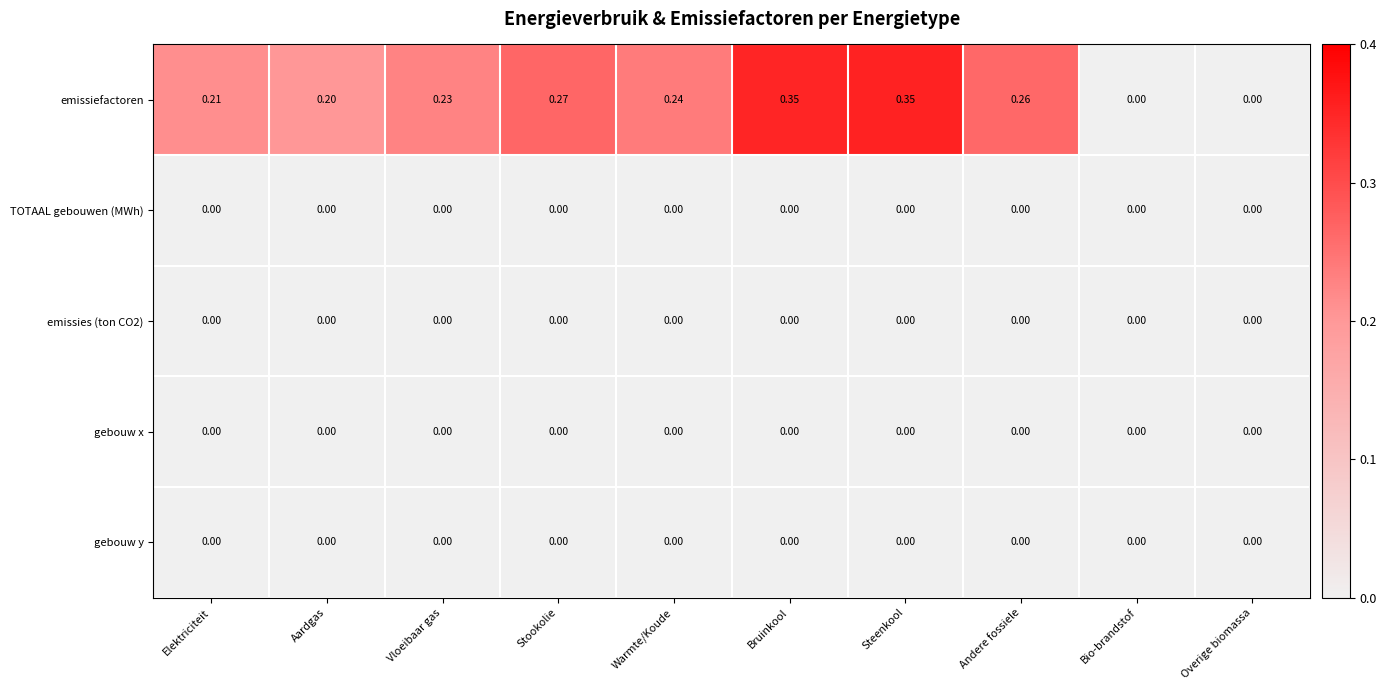

Which series has the largest total across all categories?

emissiefactoren